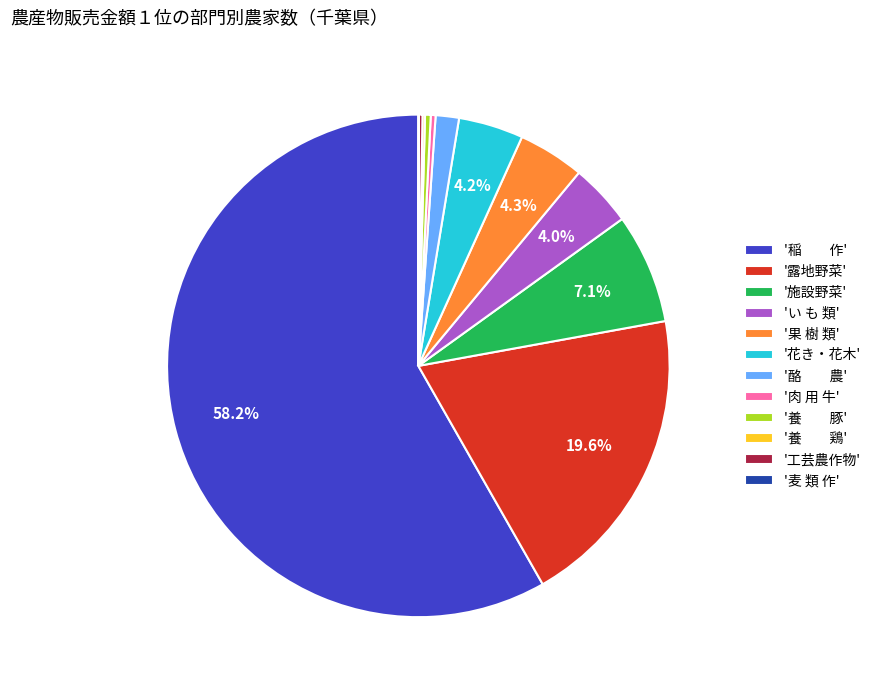

Which has a higher value, '花き・花木' or '稲 作'?

'稲 作'